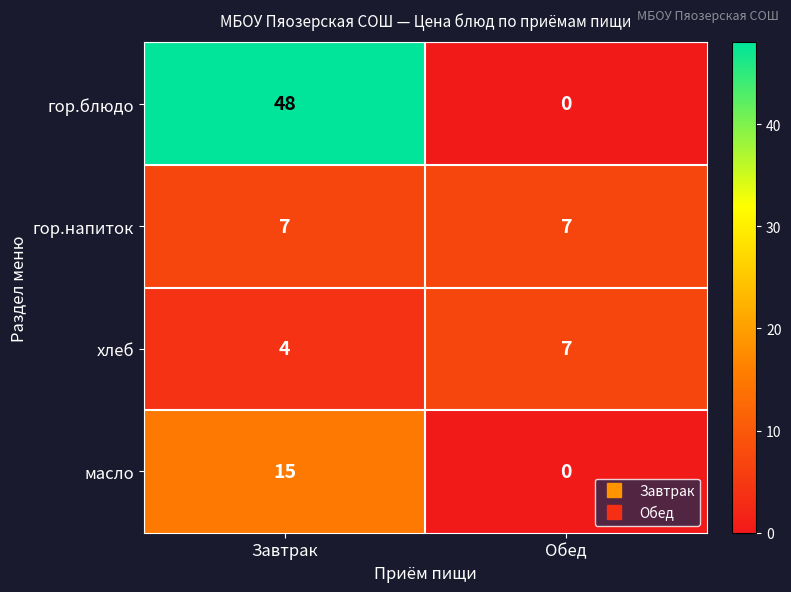

What is the spread (max minus min) of values at Завтрак?

44